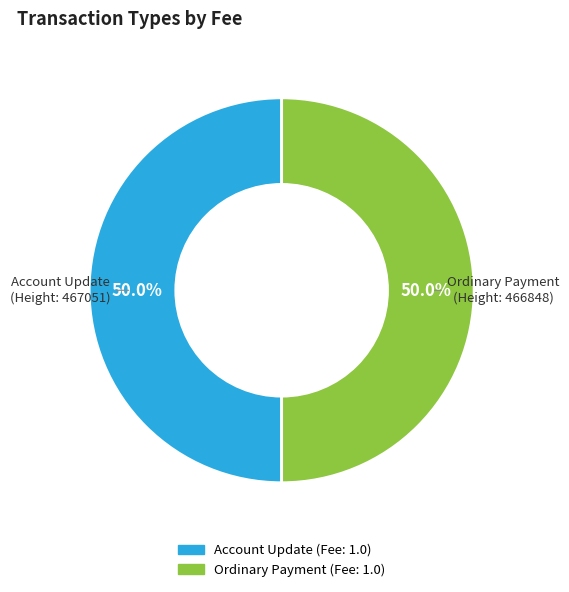

What is the ratio of the value at Ordinary Payment to the value at Account Update?

1.0